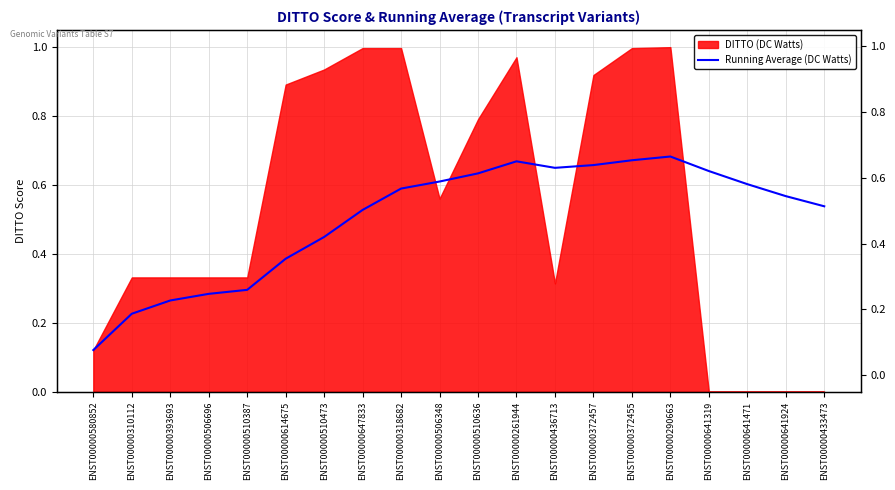

What value does the data have at ENST00000393693?

0.3